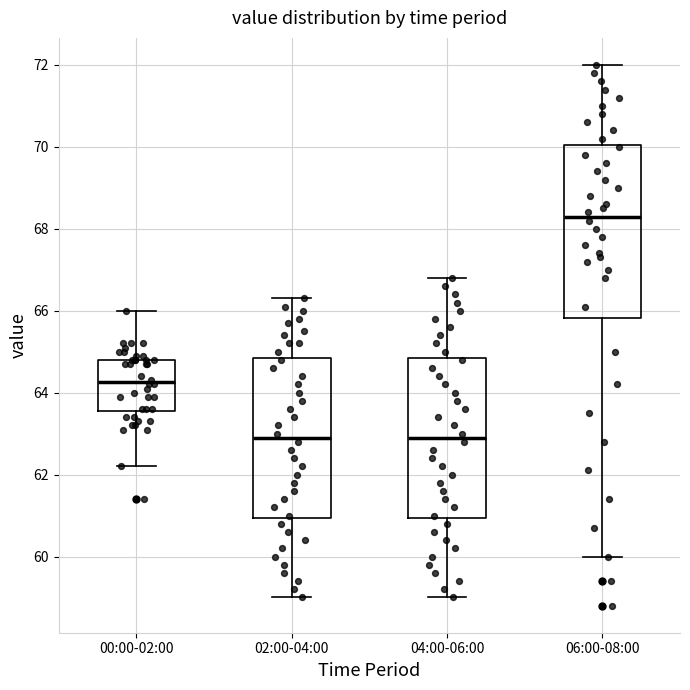

Which box is the tallest, from its lower edge to its upper edge?

06:00-08:00